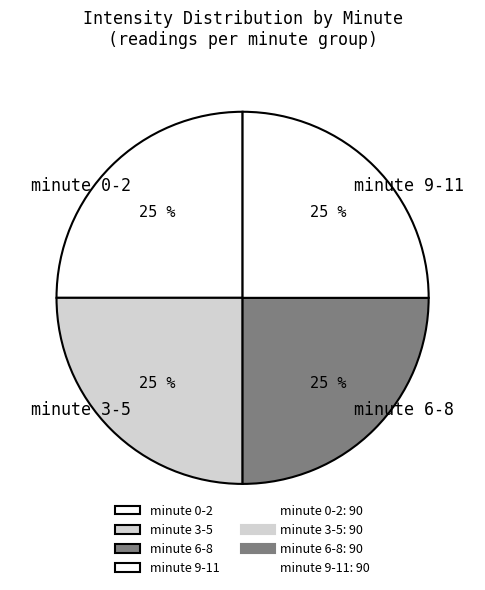

What is the ratio of the value at minute 6-8 to the value at minute 0-2?

1.0